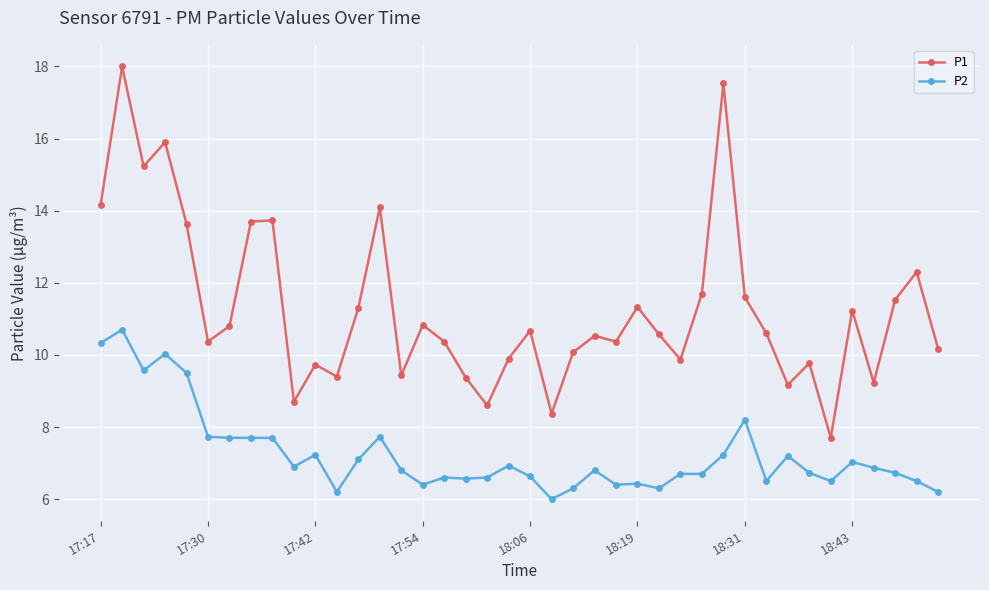

What is the difference between the maximum and minimum values in the P2 series?

4.7